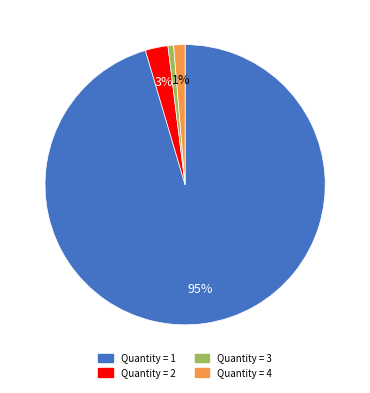

Is there any slice that represents more than half of the pie?

Yes